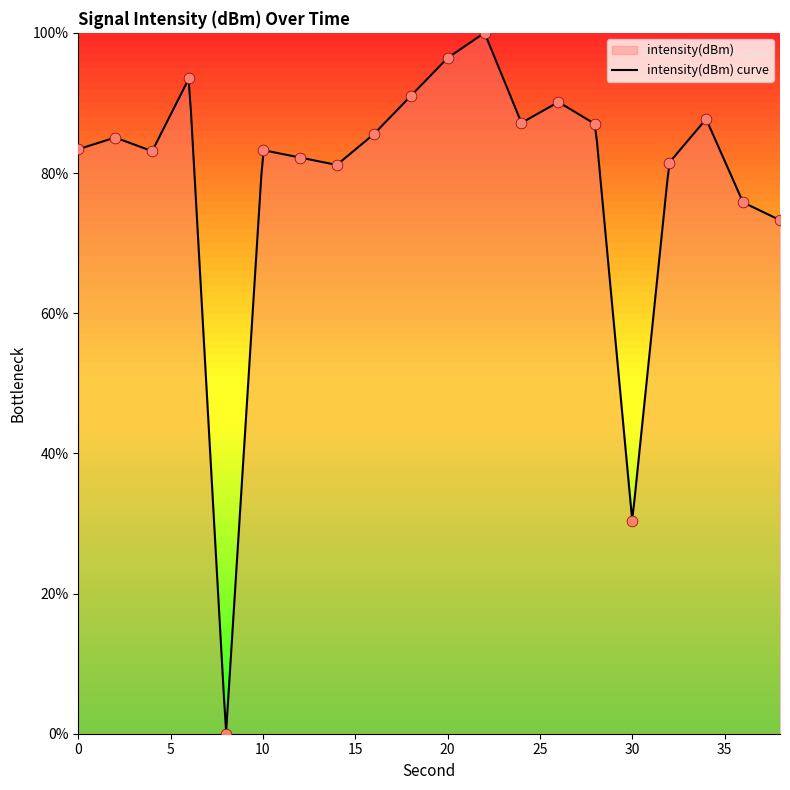

What is the change in value from 0 to 36?

-7.6